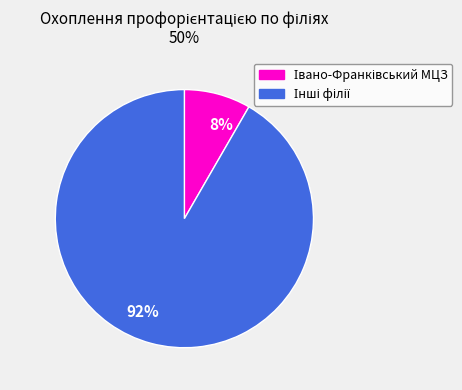

What is the majority slice?

92%